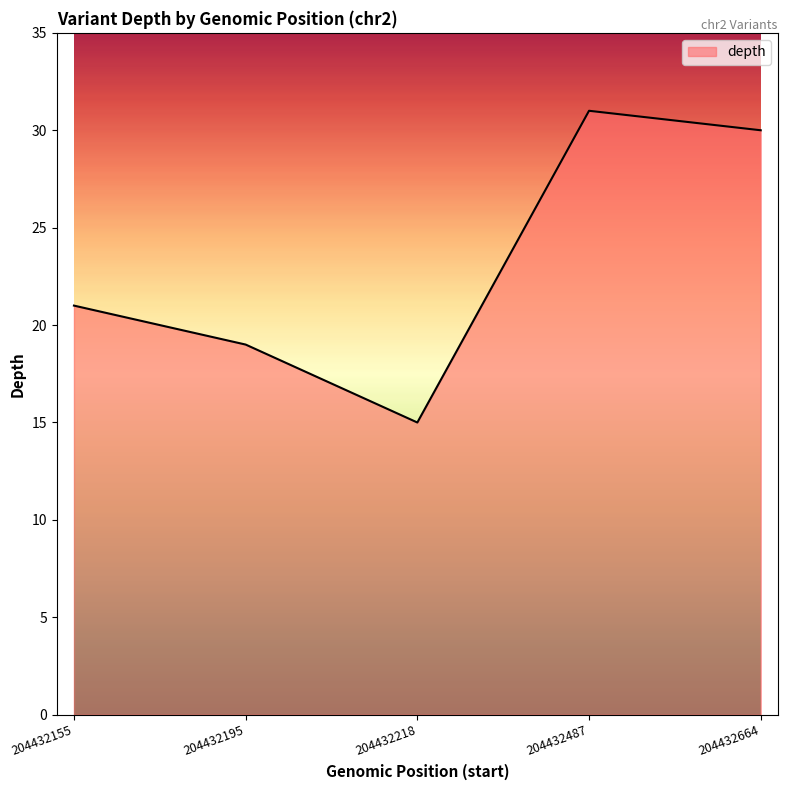

The value at 204432218 is 15. True or false?

True